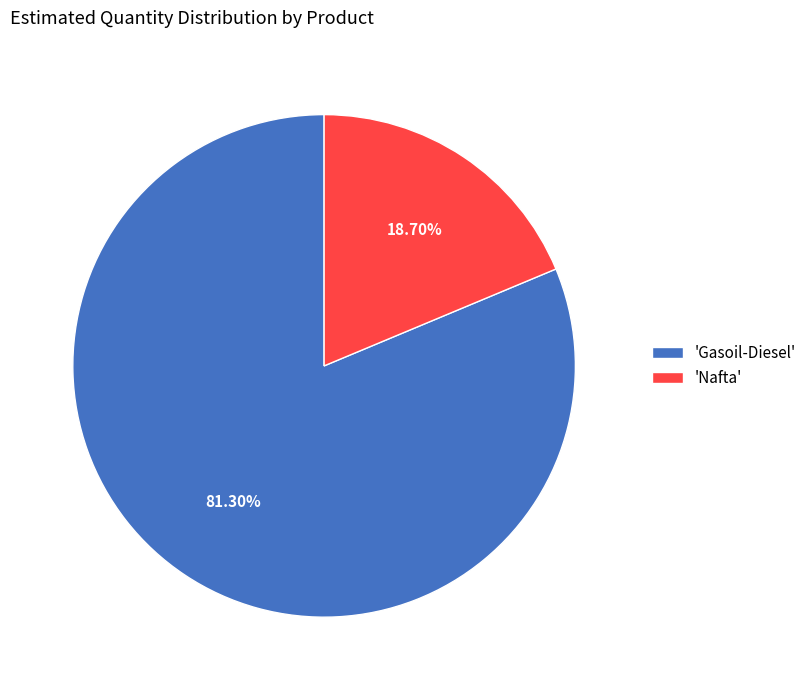

Is 'Nafta' the majority of the pie?

No